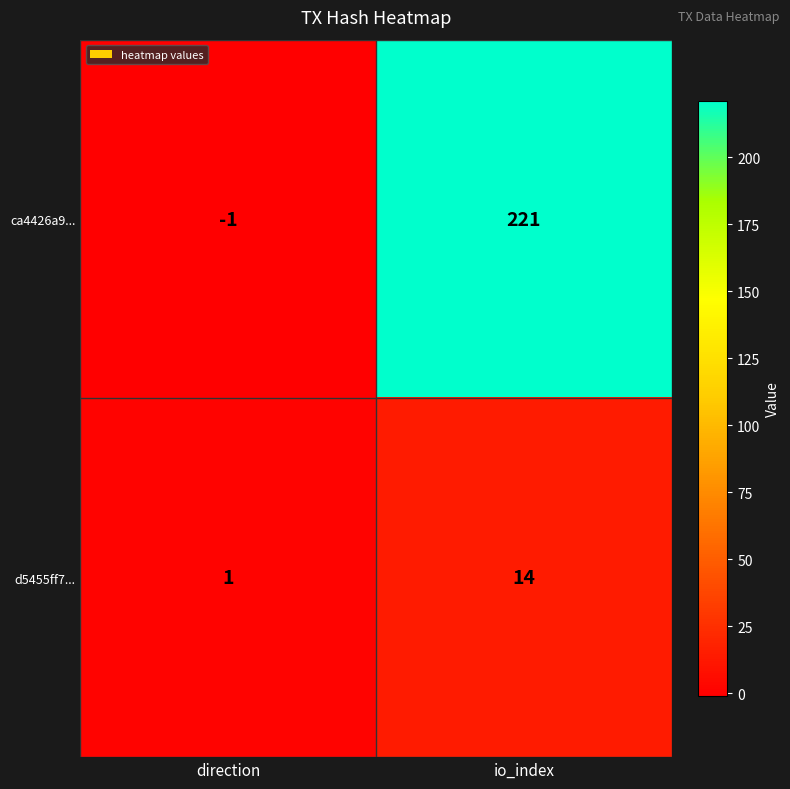

How many categories are shown in the chart?

2